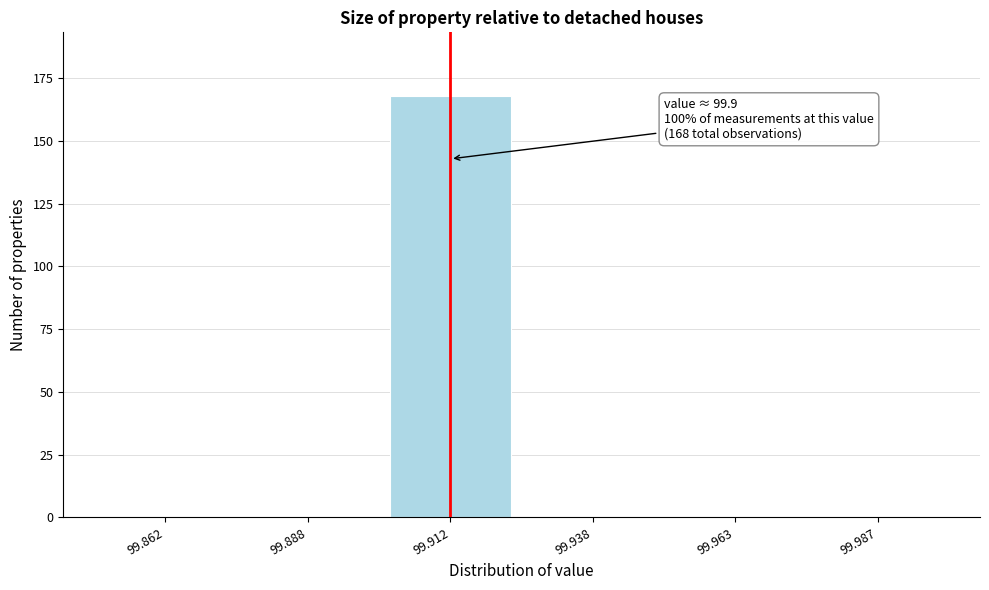

Over which range of the x-axis is the bar tallest?

99.900 to 99.925